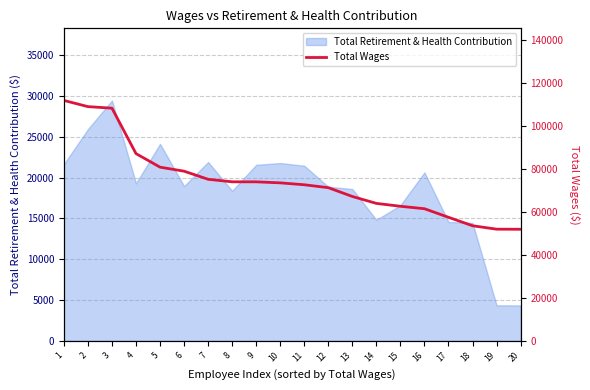

Reading right to left, list all the values displayed in this chart.

20=51883	19=51928	18=53524	17=57456	16=61444	15=62580	14=63917	13=67142	12=71233	11=72590	10=73475	9=73949	8=73961	7=75136	6=78901	5=80771	4=87079	3=108208	2=108936	1=111810